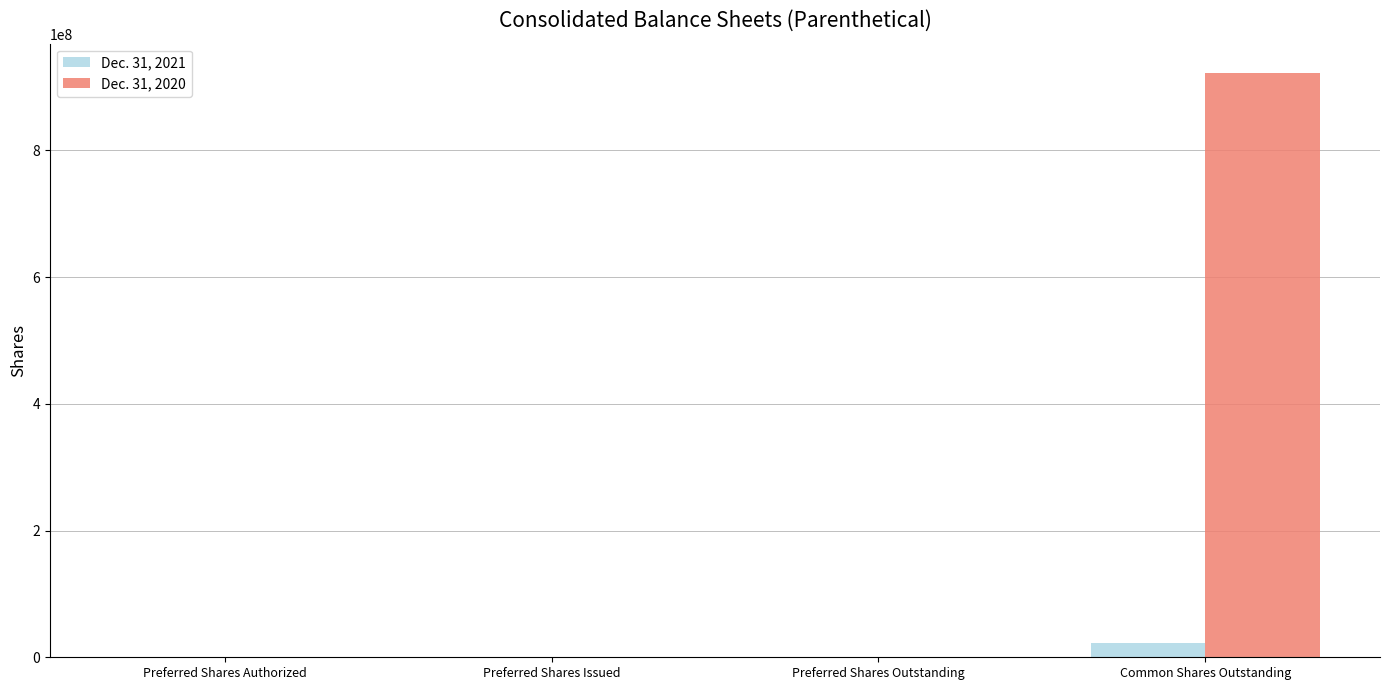

The Dec. 31, 2020 series shows 922324706 at Common Shares Outstanding. True or false?

True